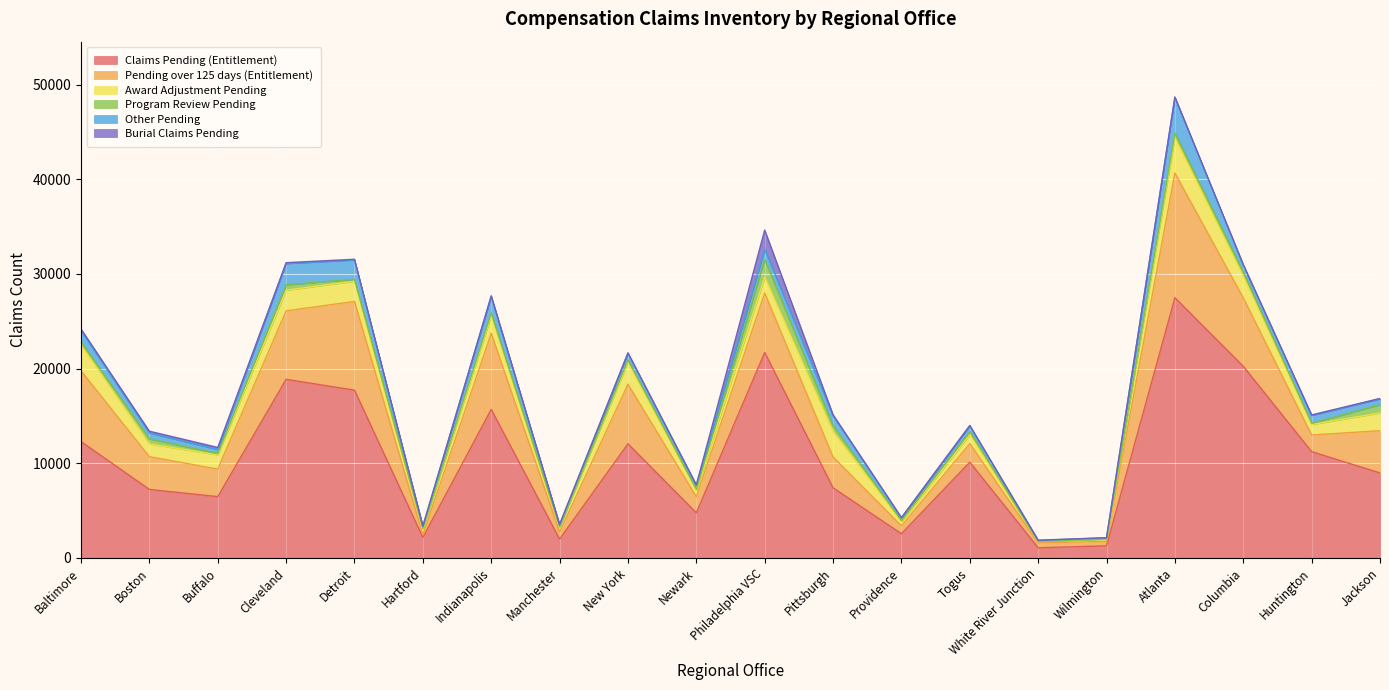

What are all the series names shown in the legend?

Claims Pending (Entitlement), Pending over 125 days (Entitlement), Award Adjustment Pending, Program Review Pending, Other Pending, Burial Claims Pending